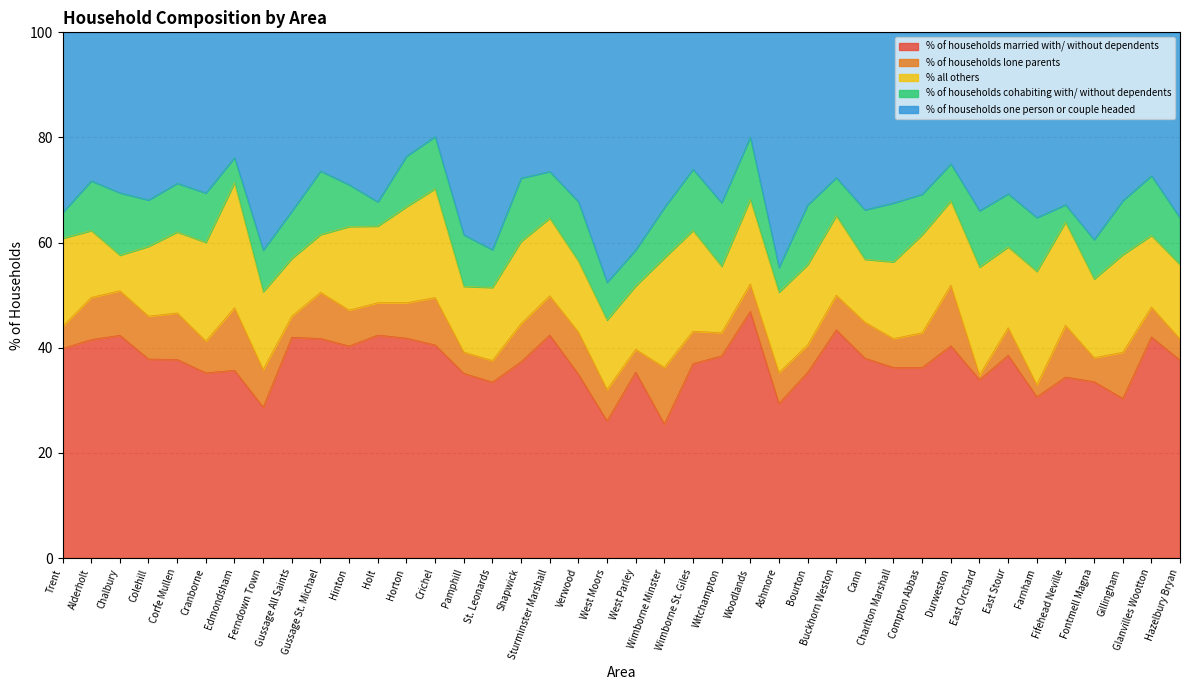

At which label does % of households lone parents first exceed 6?

Alderholt